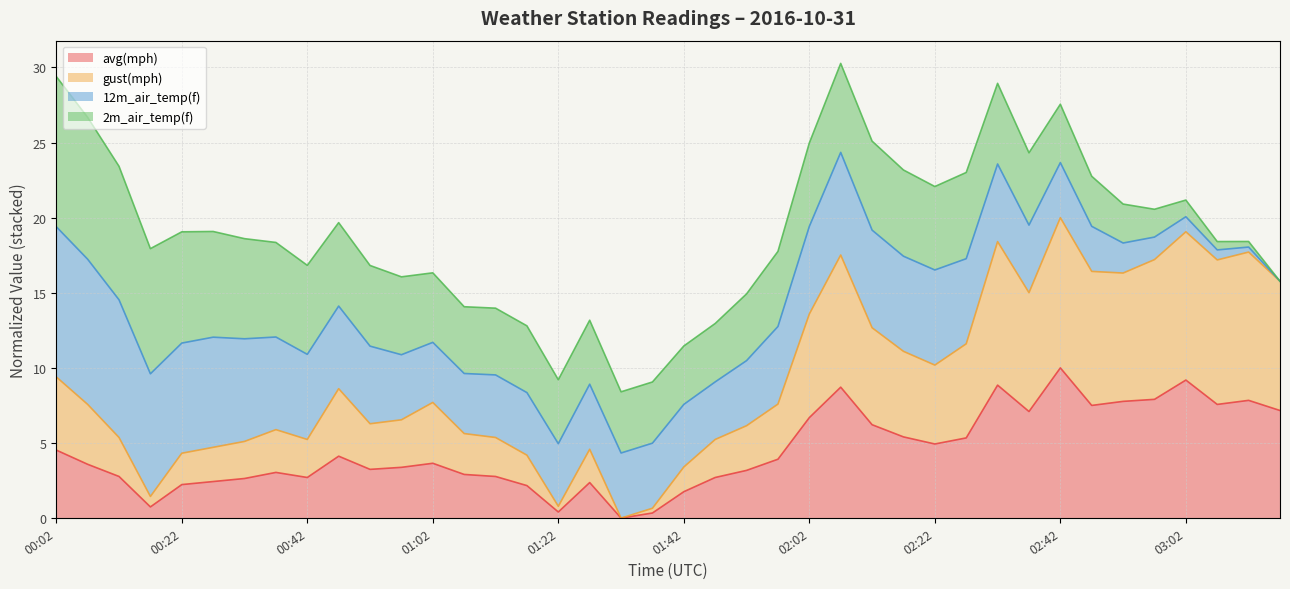

True or false: avg(mph) has a value of 0.4 at 01:22.

True